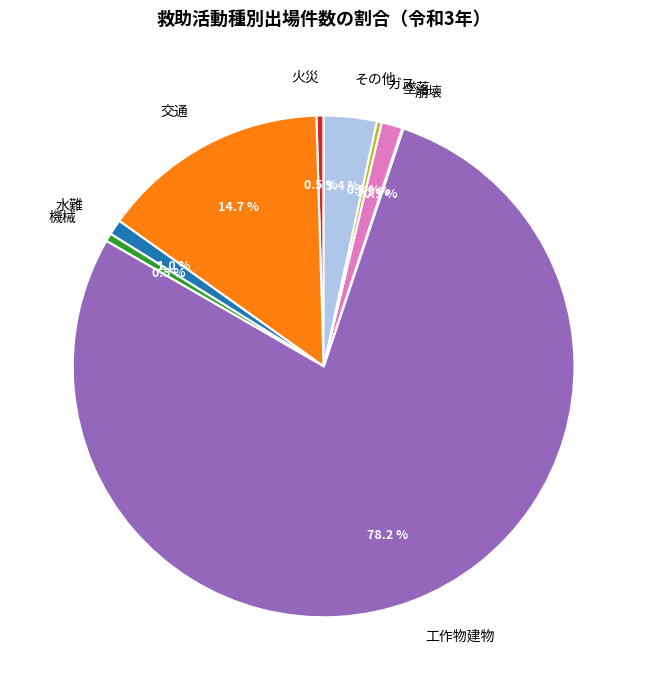

To the nearest percent, what percentage of the pie is 工作物建物?

78%